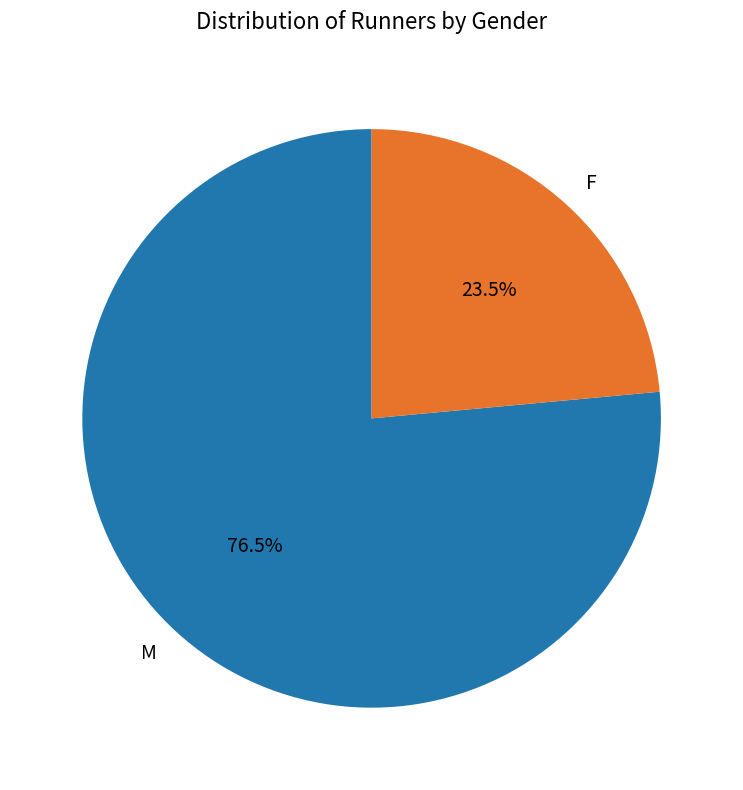

To the nearest percent, what is the difference between the F and M slice percentages?

53%